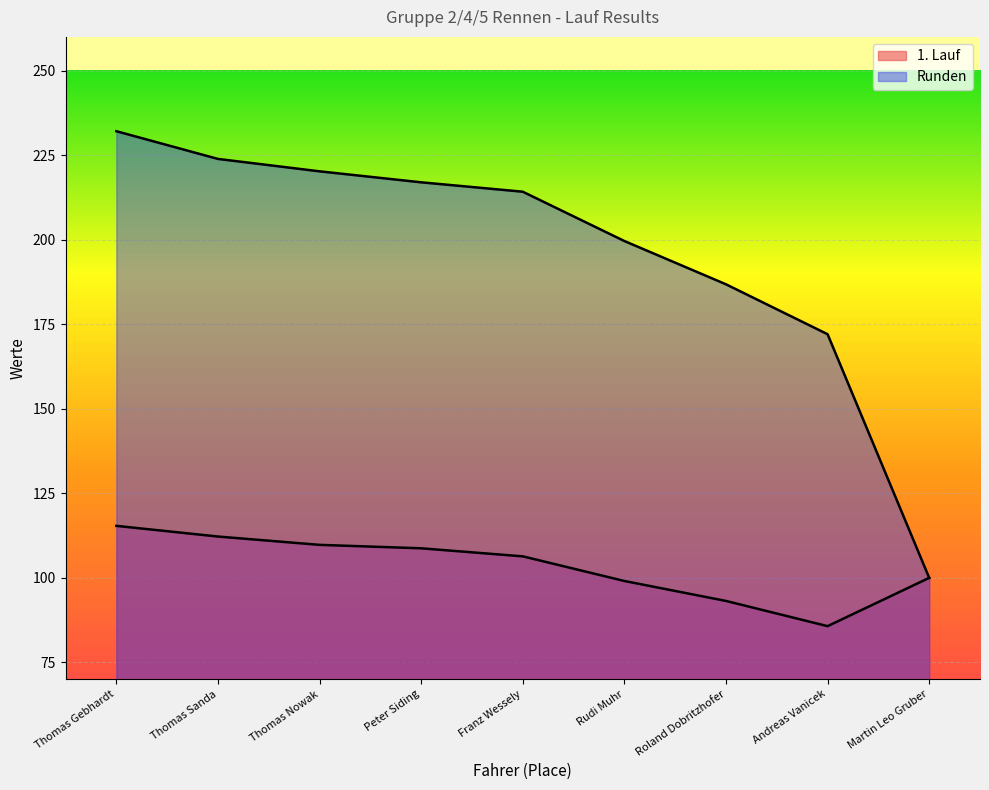

Count the number of data series in this chart.

2